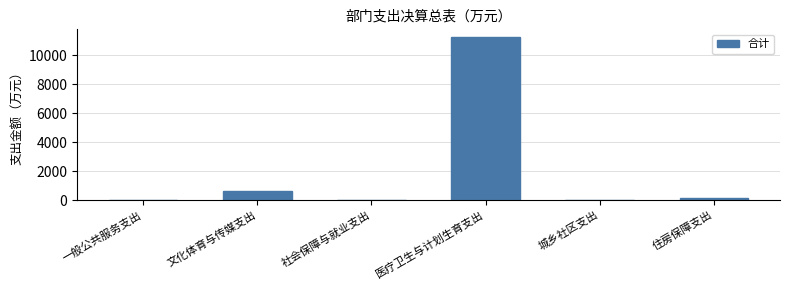

The value at 医疗卫生与计划生育支出 is 15117.9. True or false?

False